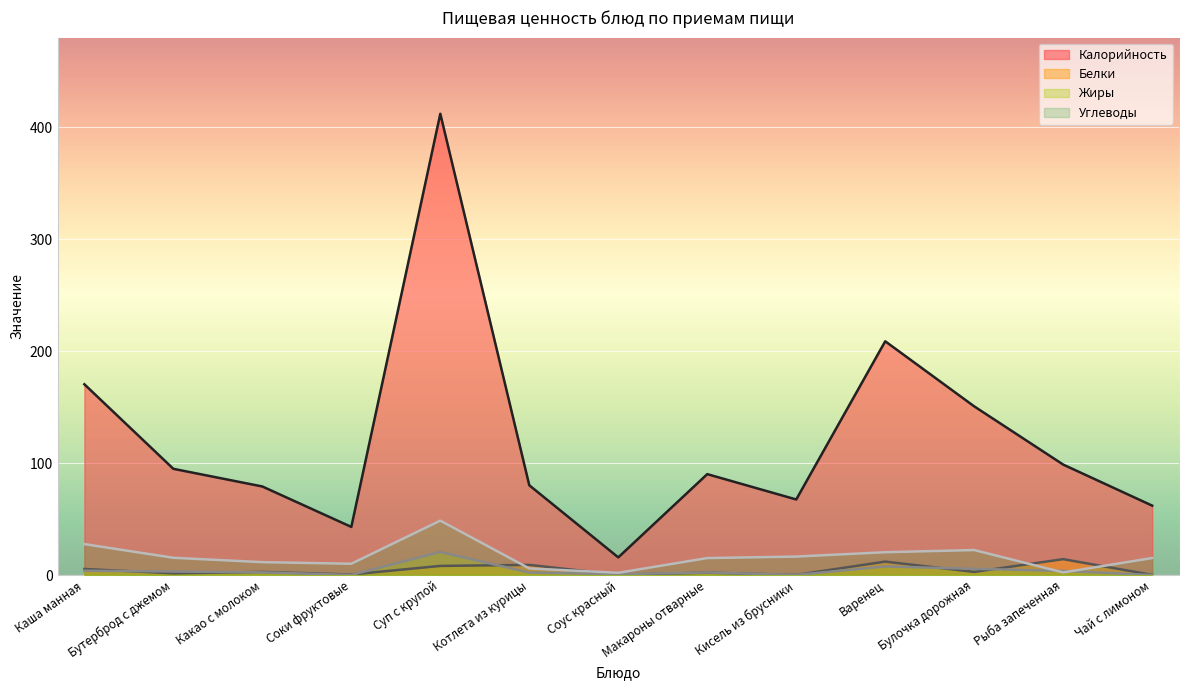

Where is the first local maximum for Жиры?

Суп с крупой